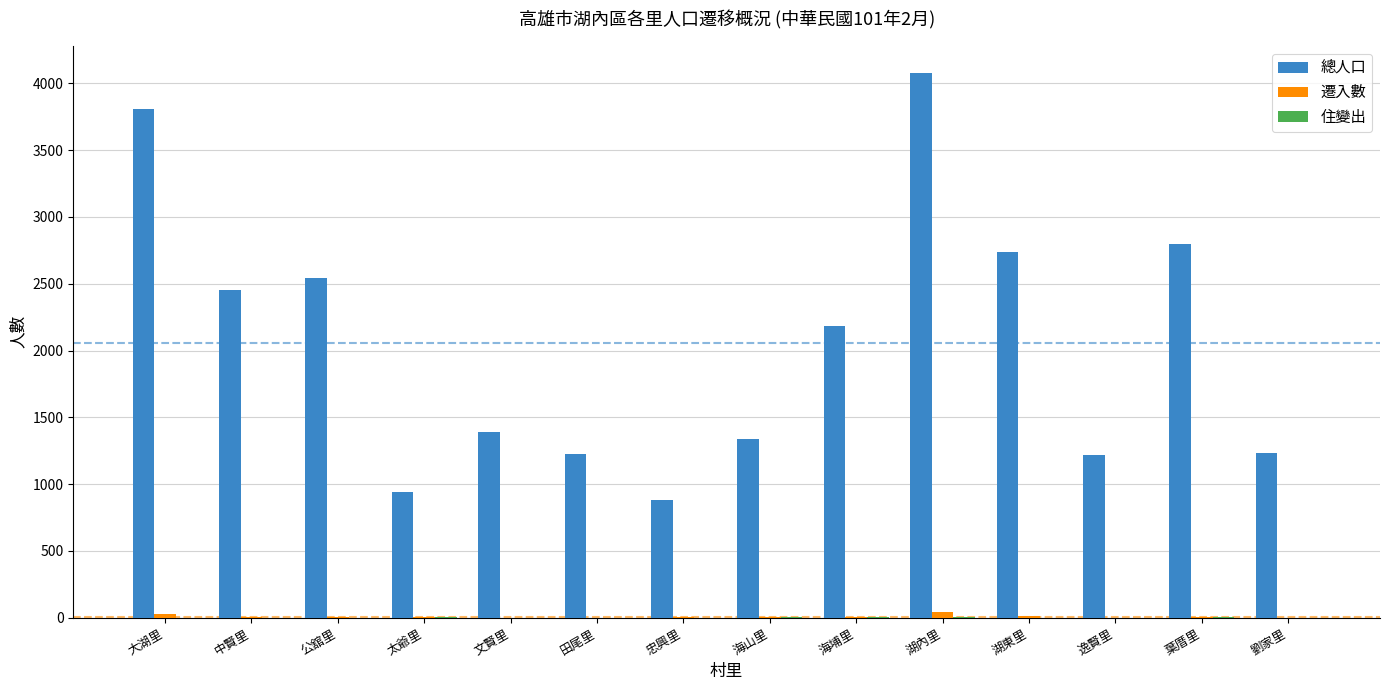

What is the spread (max minus min) of values at 湖東里?

2739